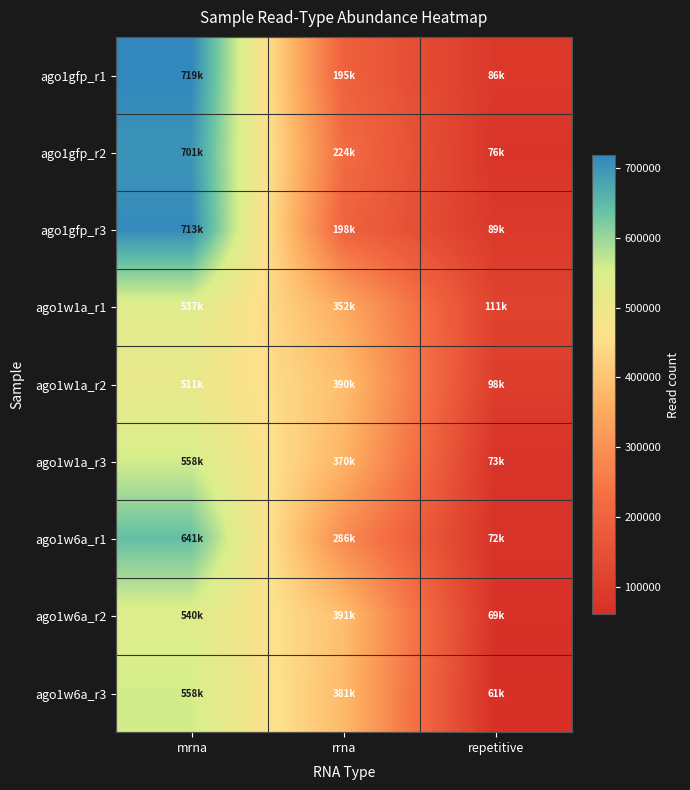

At mrna, list the series in order from smallest to largest.

ago1w1a_r2, ago1w1a_r1, ago1w6a_r2, ago1w1a_r3, ago1w6a_r3, ago1w6a_r1, ago1gfp_r2, ago1gfp_r3, ago1gfp_r1